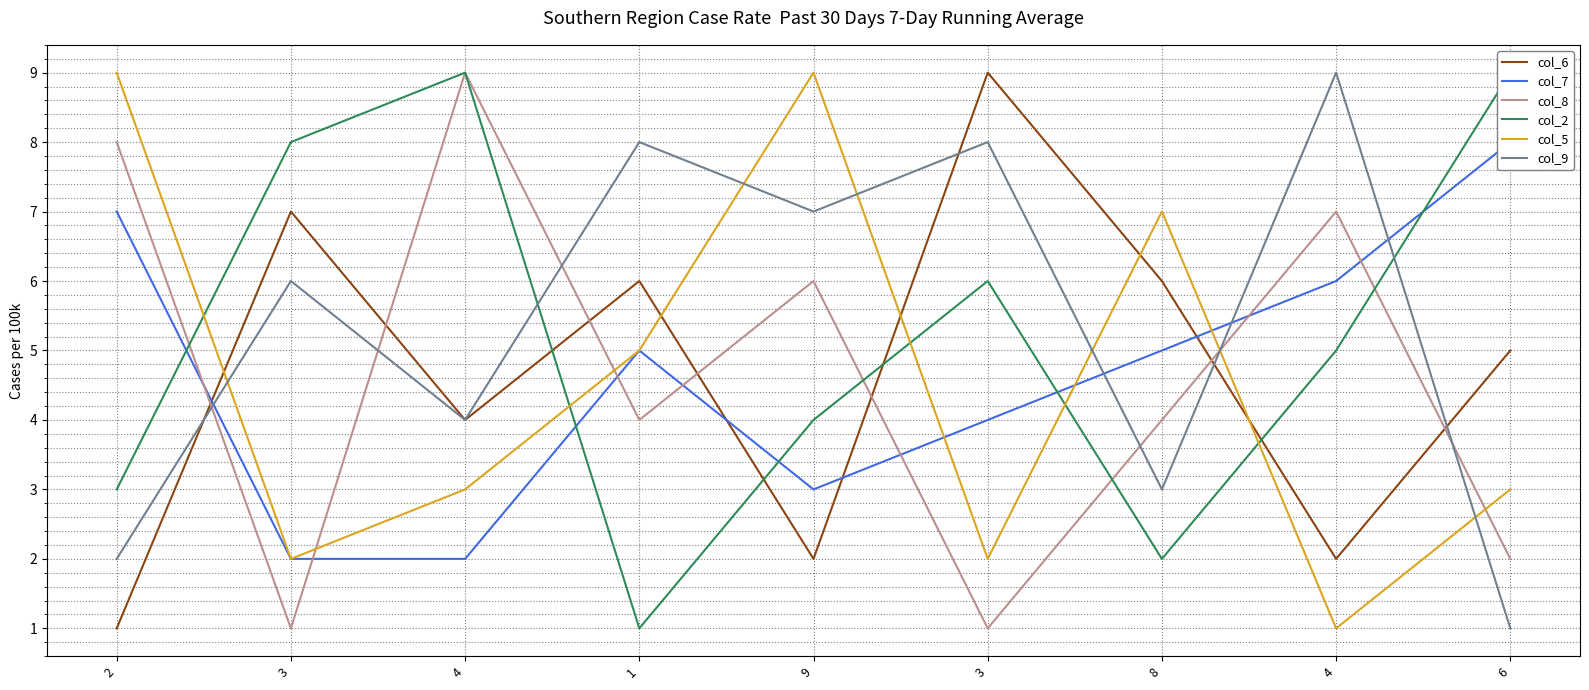

Reading left to right, extract all data points from this chart.

col_6: 1	7	4	6	2	9	6	2	5
col_7: 7	2	2	5	3	4	5	6	8
col_8: 8	1	9	4	6	1	4	7	2
col_2: 3	8	9	1	4	6	2	5	9
col_5: 9	2	3	5	9	2	7	1	3
col_9: 2	6	4	8	7	8	3	9	1